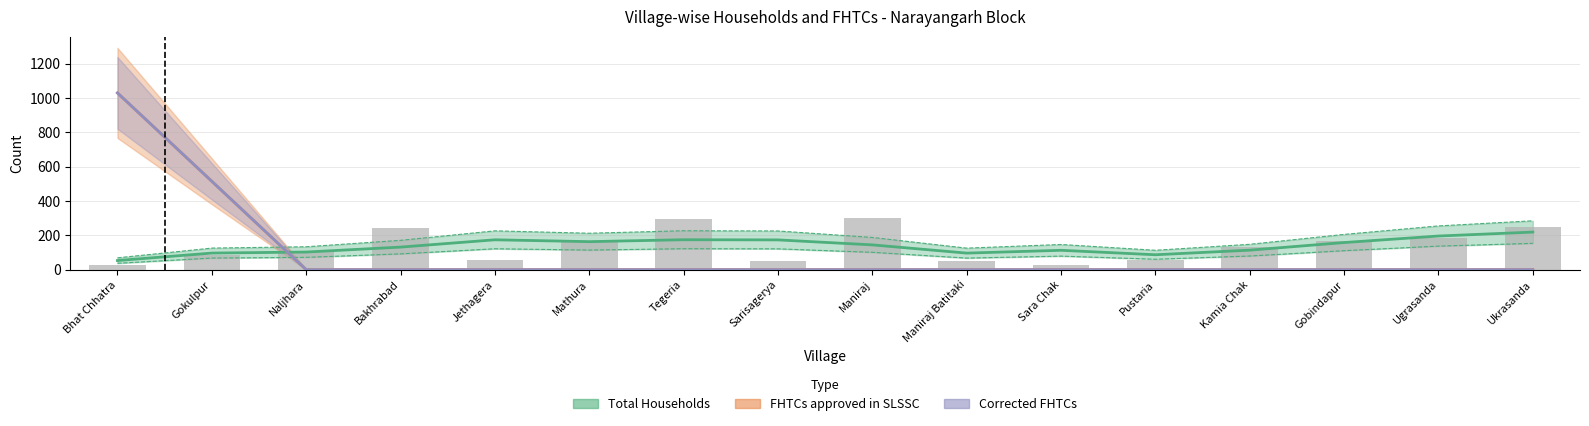

At how many categories does at least one series exceed 948?

1